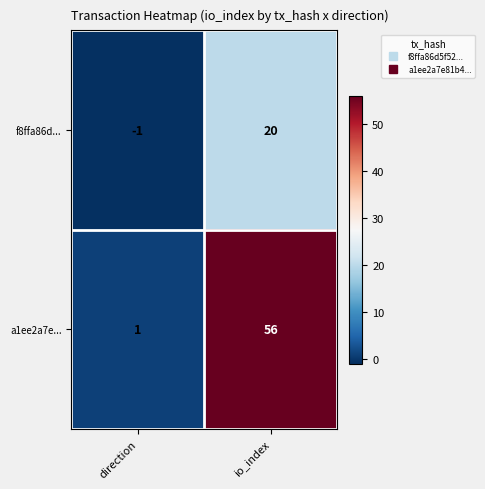

Reading left to right, what are all the values shown in this chart?

f8ffa86d...: -1	20
a1ee2a7e...: 1	56